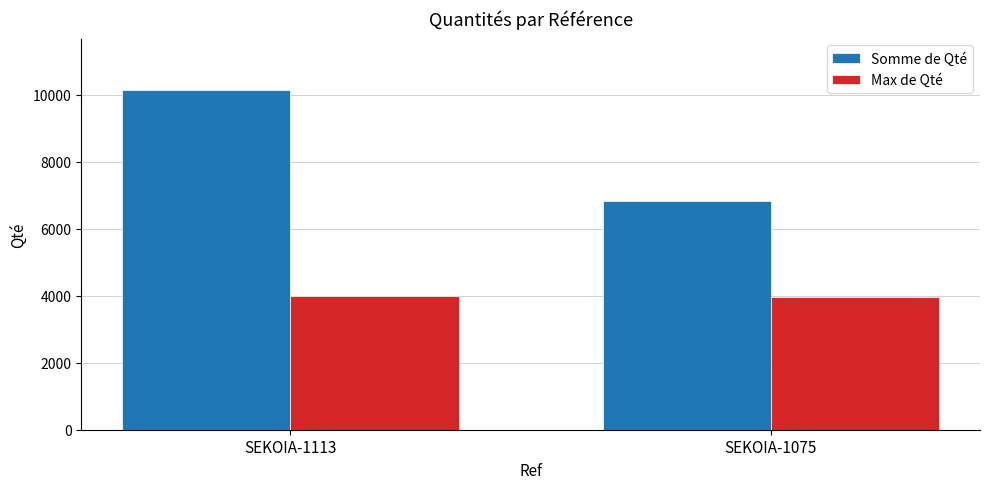

How many data points does each series have?

2